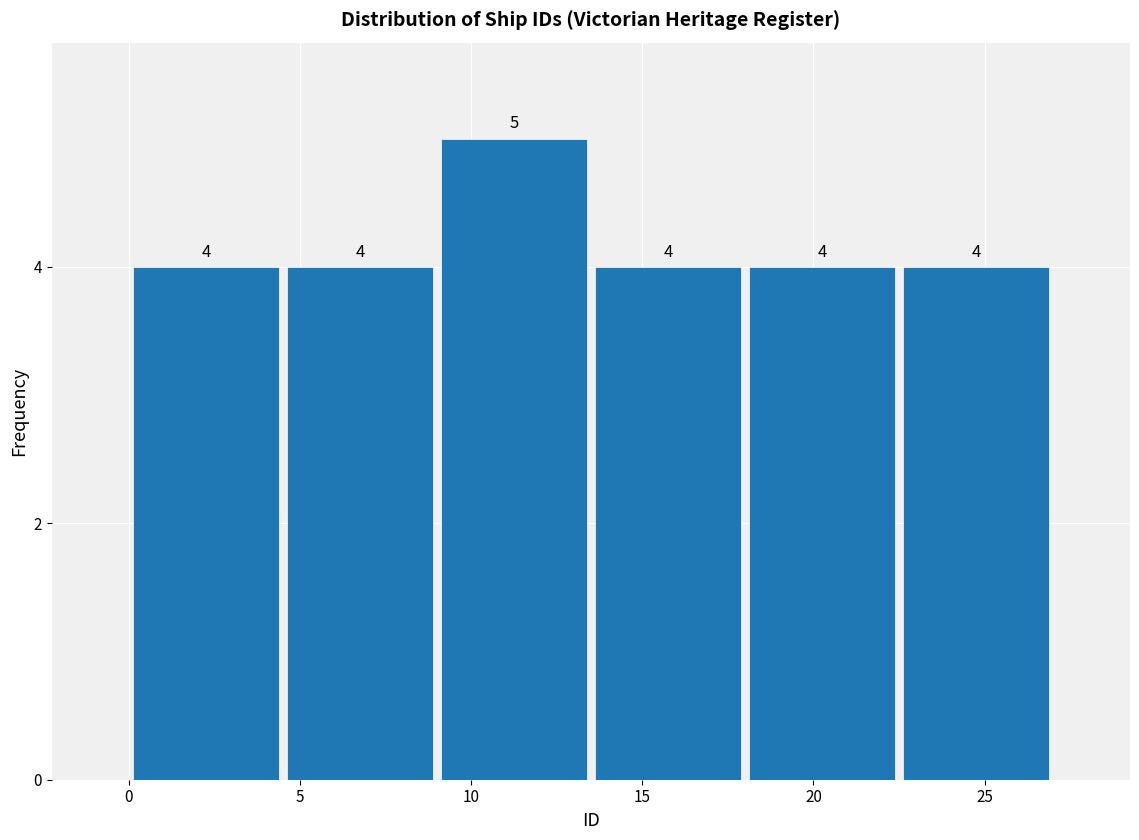

What is the height of the bar covering 18.0 to 22.5 on the x-axis?

4